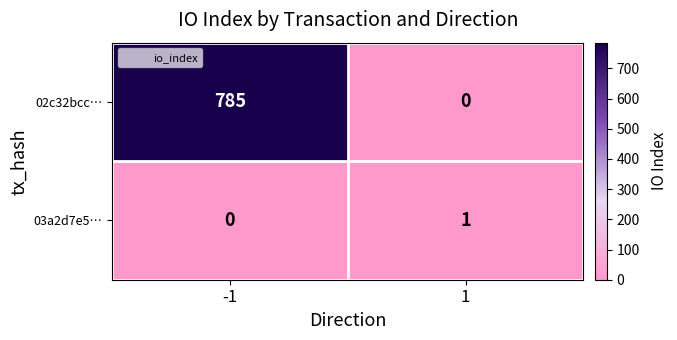

Read the 02c32bcc… value at -1, to the nearest 50.

800